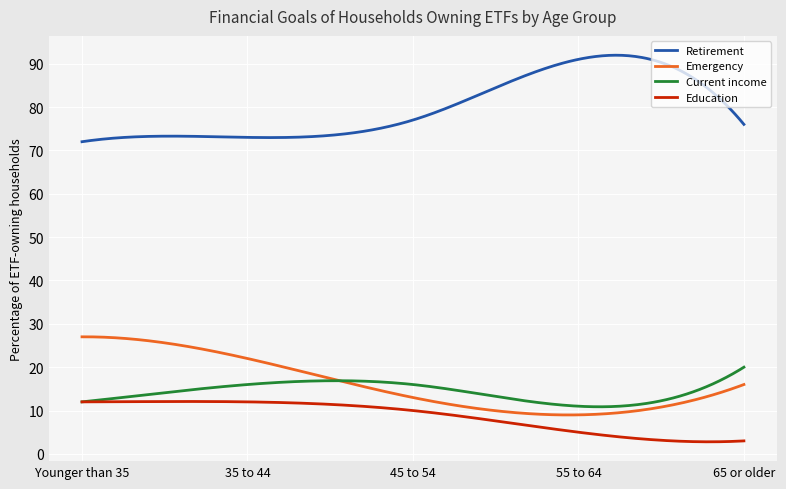

Which series has the largest total across all categories?

Retirement